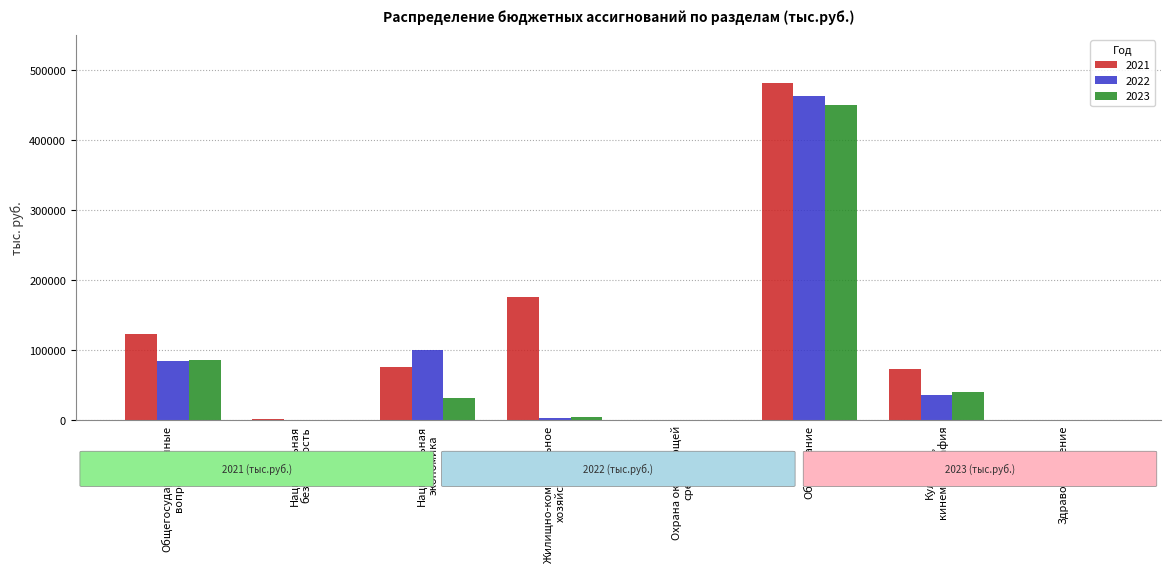

What is the sum of all 2022 values?

687884.0